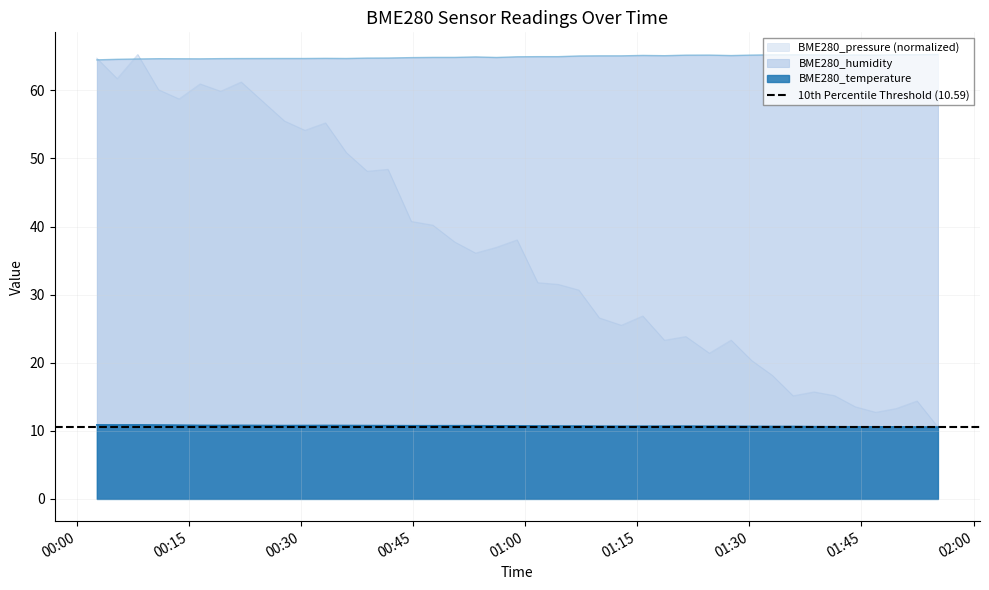

True or false: BME280_humidity and BME280_temperature cross at least once.

False